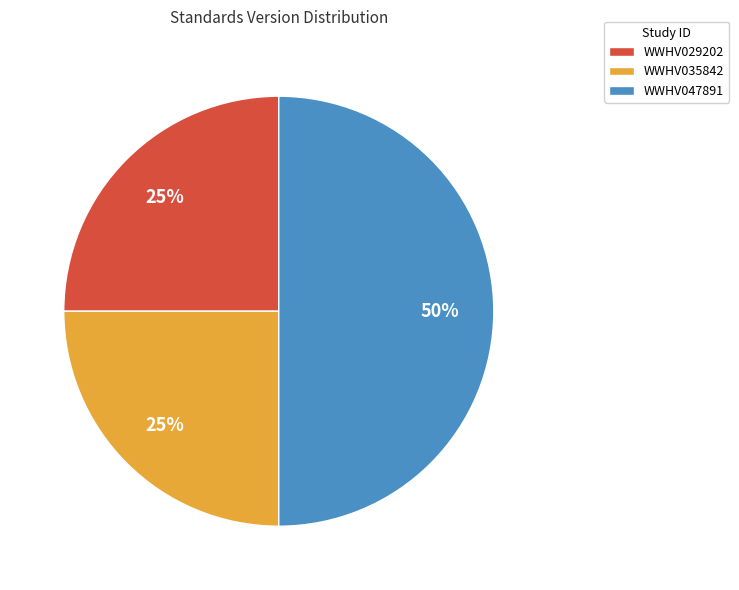

Approximately how many times larger is the value at WWHV047891 compared to WWHV029202?

2.0